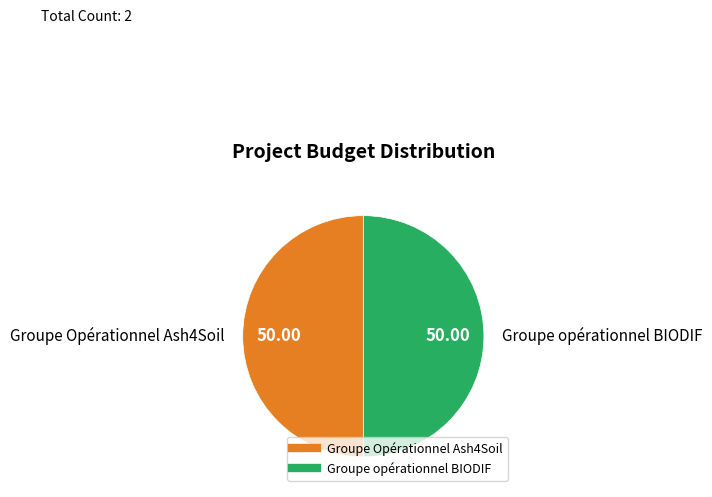

Is the sum of Groupe opérationnel BIODIF and Groupe Opérationnel Ash4Soil greater than half?

Yes